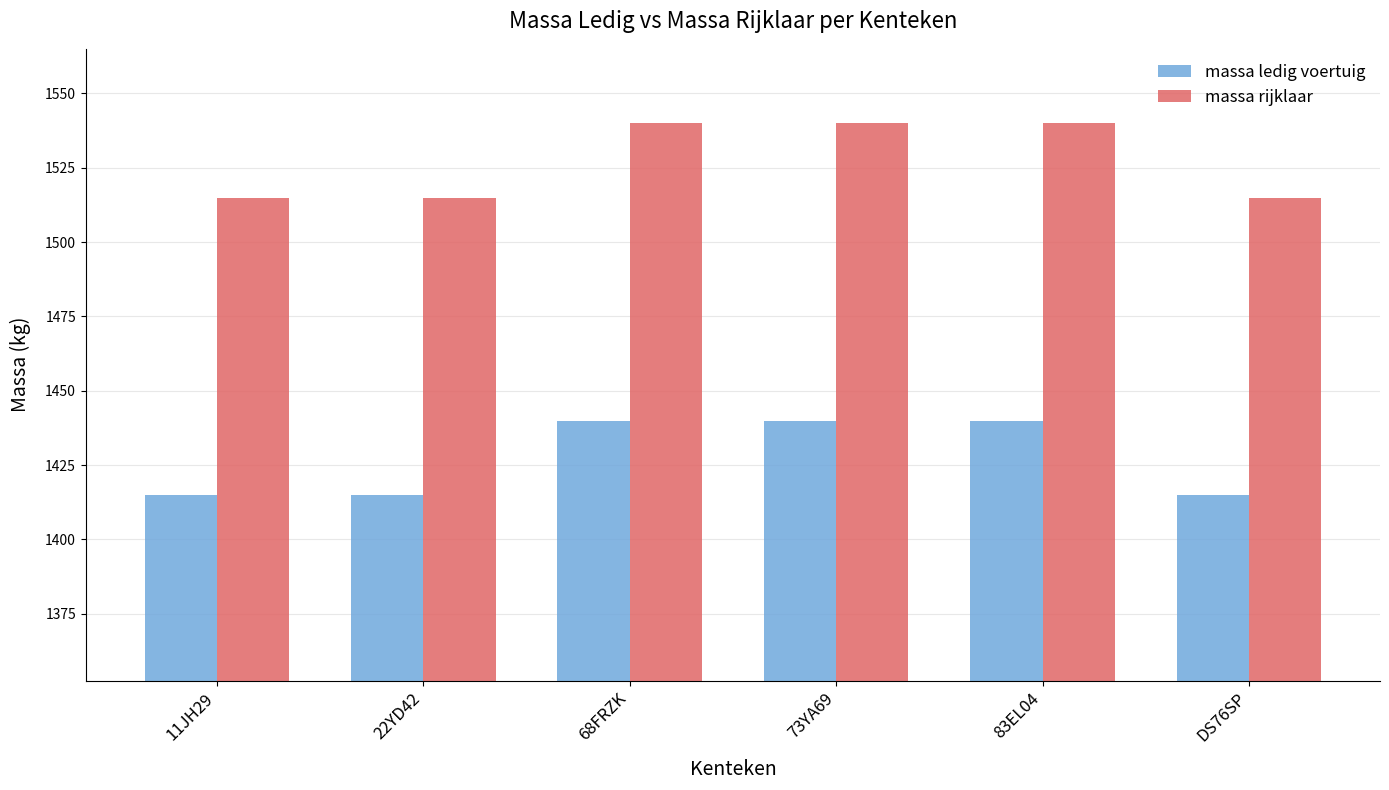

How many values in the massa ledig voertuig series are below 1440?

3